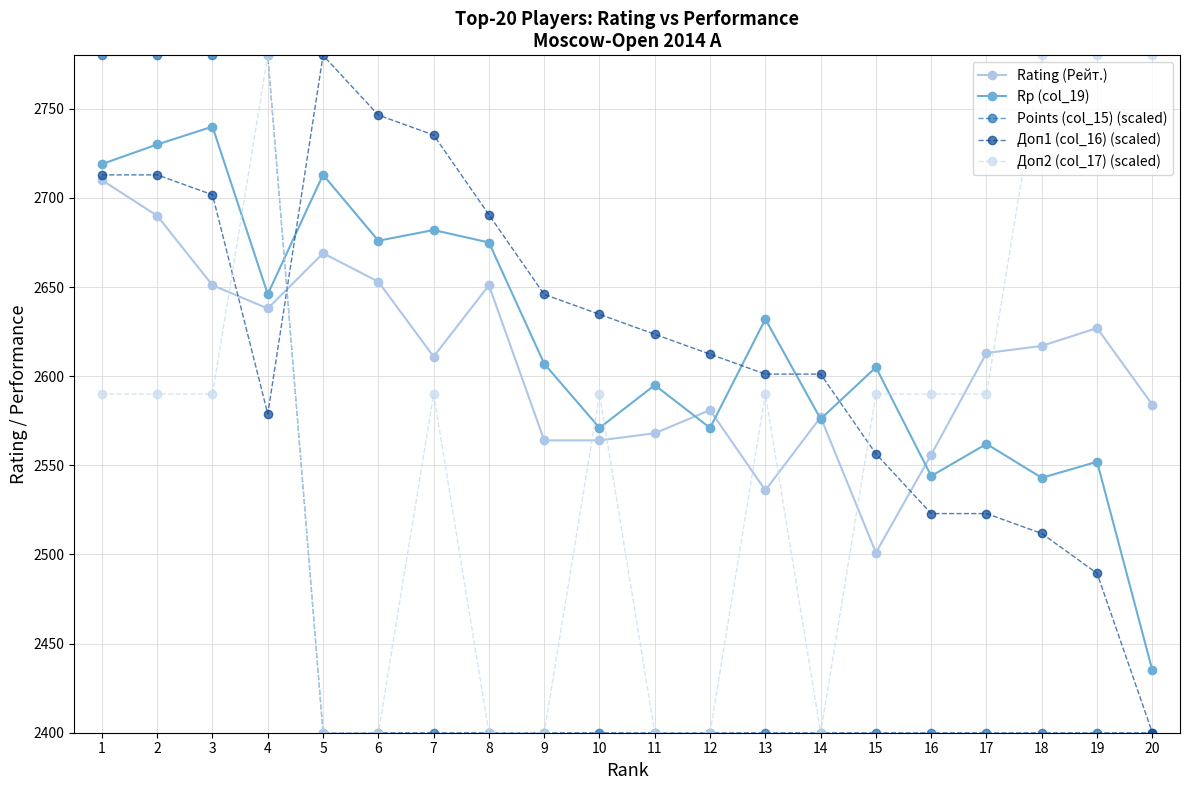

What is the difference between the maximum and minimum values in the Доп2 (col_17) (scaled) series?

380.0